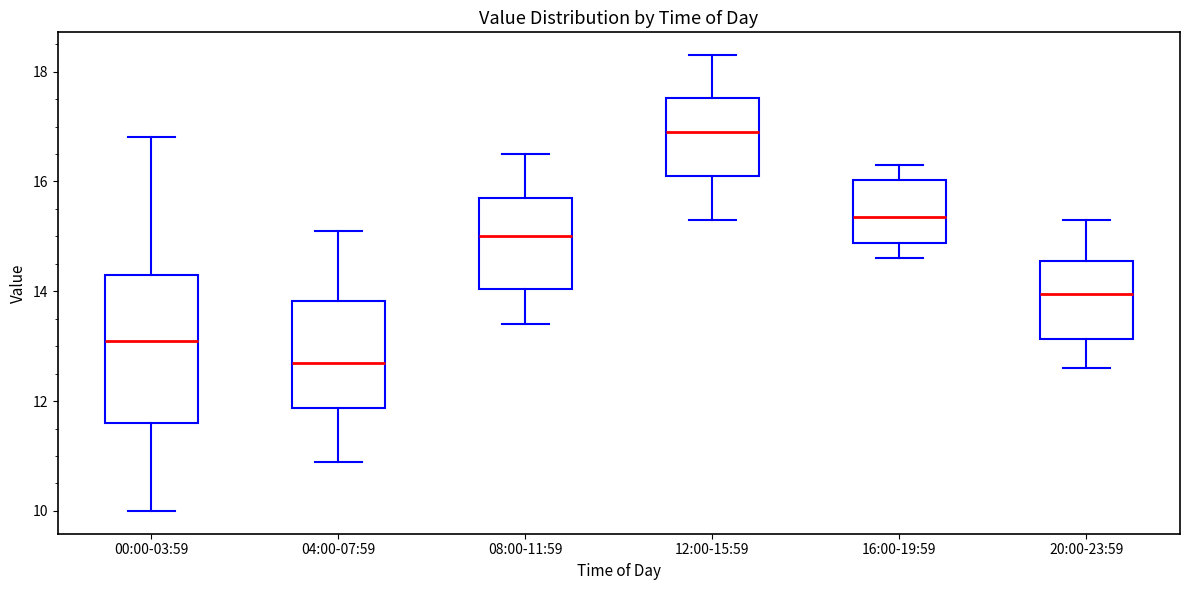

Reading left to right, read every box against the y-axis: the position of its median line, the range the box covers, and the ends of its whiskers. The values are not printed on the chart, so give them approximately, as read against the axis.

00:00-03:59: median 13.2, box 11.6 to 14.4, whiskers 10.0 to 16.8
04:00-07:59: median 12.8, box 11.8 to 13.8, whiskers 11.0 to 15.2
08:00-11:59: median 15.0, box 14.0 to 15.8, whiskers 13.4 to 16.6
12:00-15:59: median 17.0, box 16.2 to 17.6, whiskers 15.4 to 18.4
16:00-19:59: median 15.4, box 14.8 to 16.0, whiskers 14.6 to 16.4
20:00-23:59: median 14.0, box 13.2 to 14.6, whiskers 12.6 to 15.4